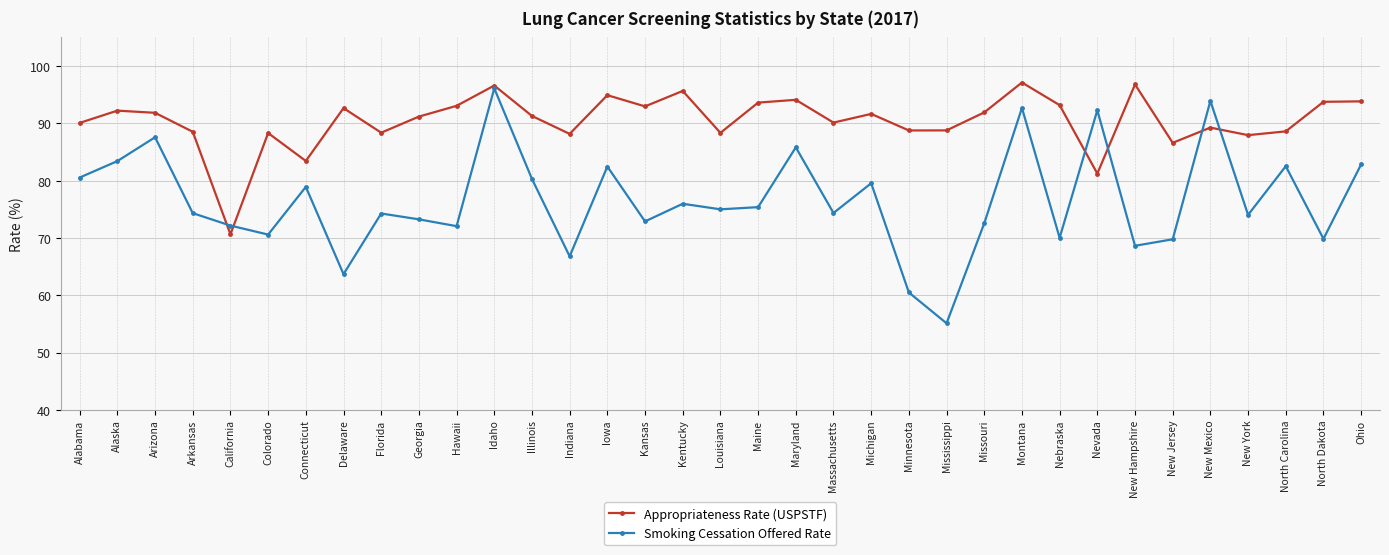

What is the difference between the highest and lowest values at Illinois?

11.0